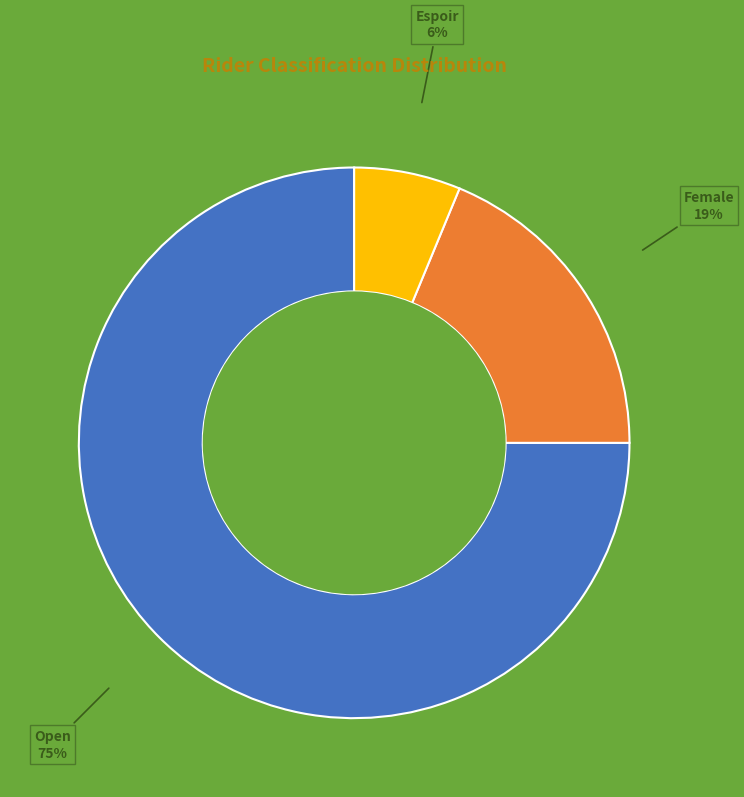

To the nearest percent, what portion does Female represent?

19%